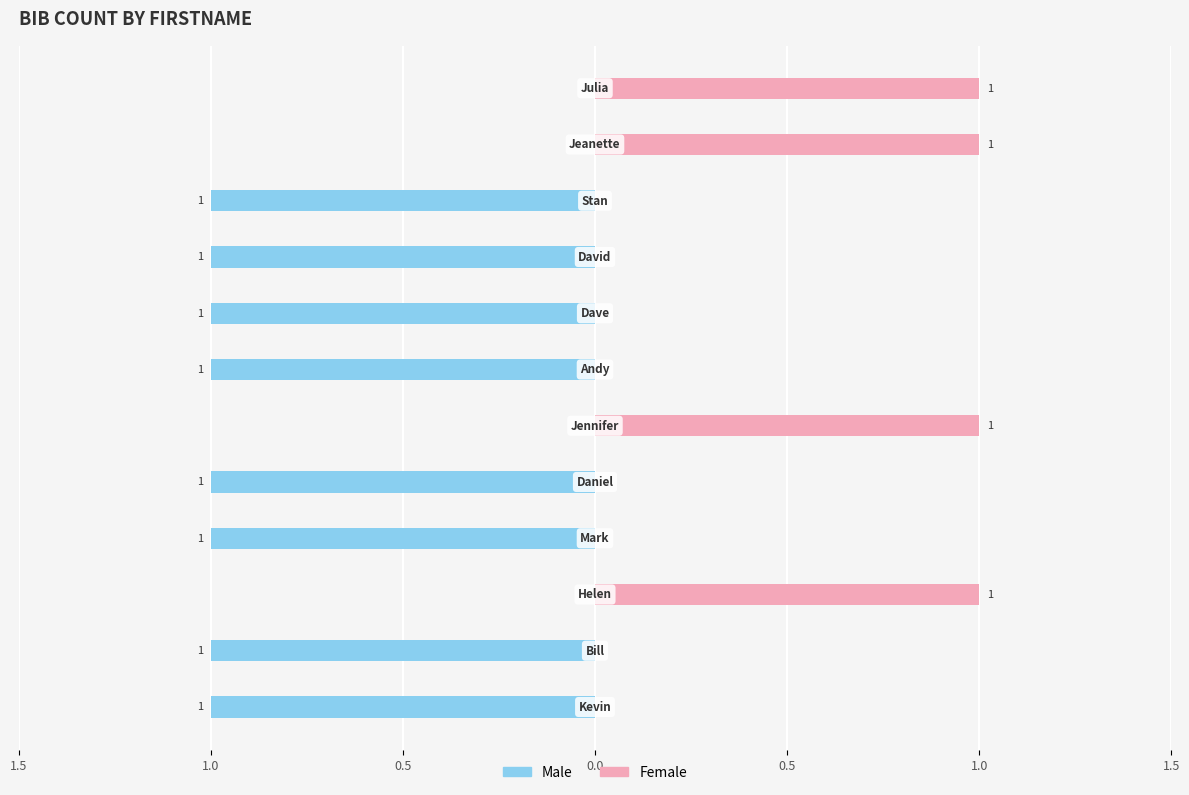

The Female series shows 1 at 0.5. True or false?

True